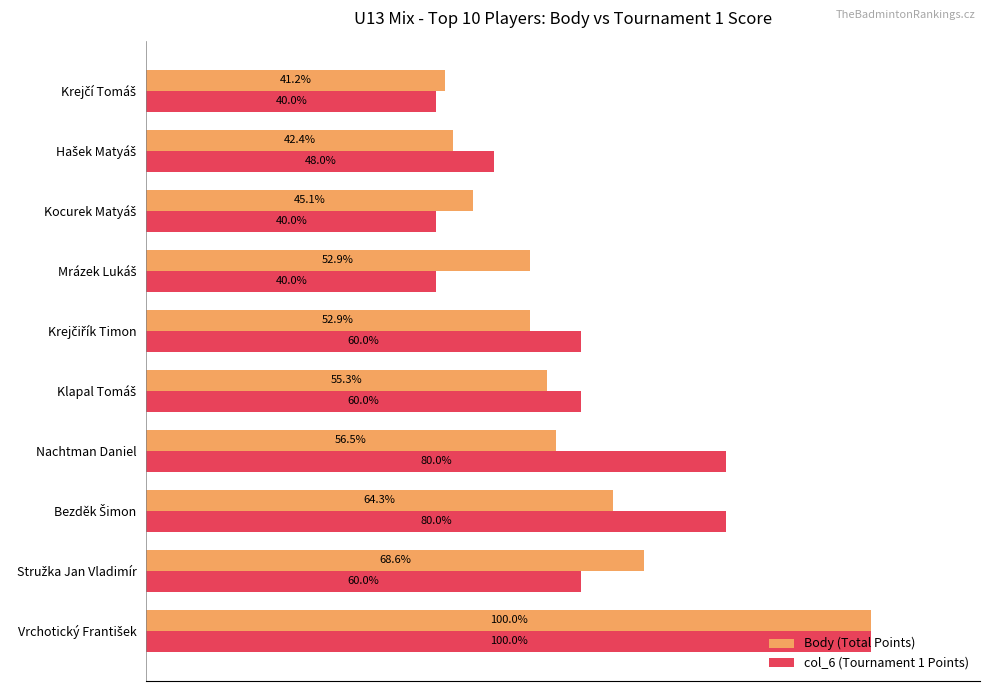

Which series has the largest range (max minus min)?

col_6 (Tournament 1 Points)